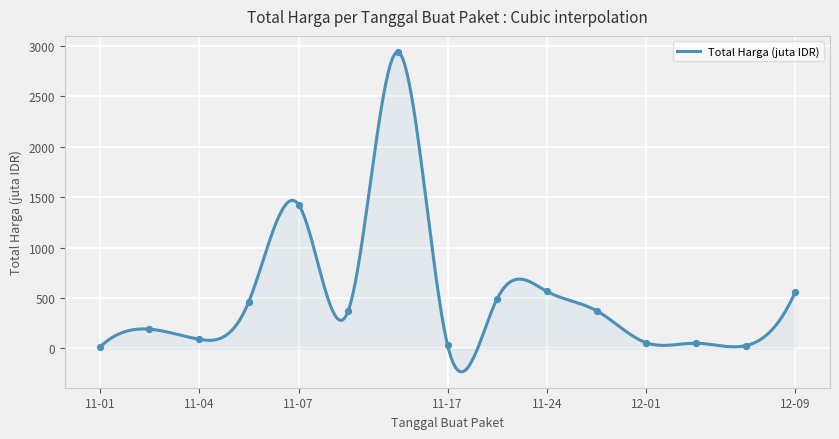

What is the change in value from 2021-11-05 to 2021-12-03?

-412.4